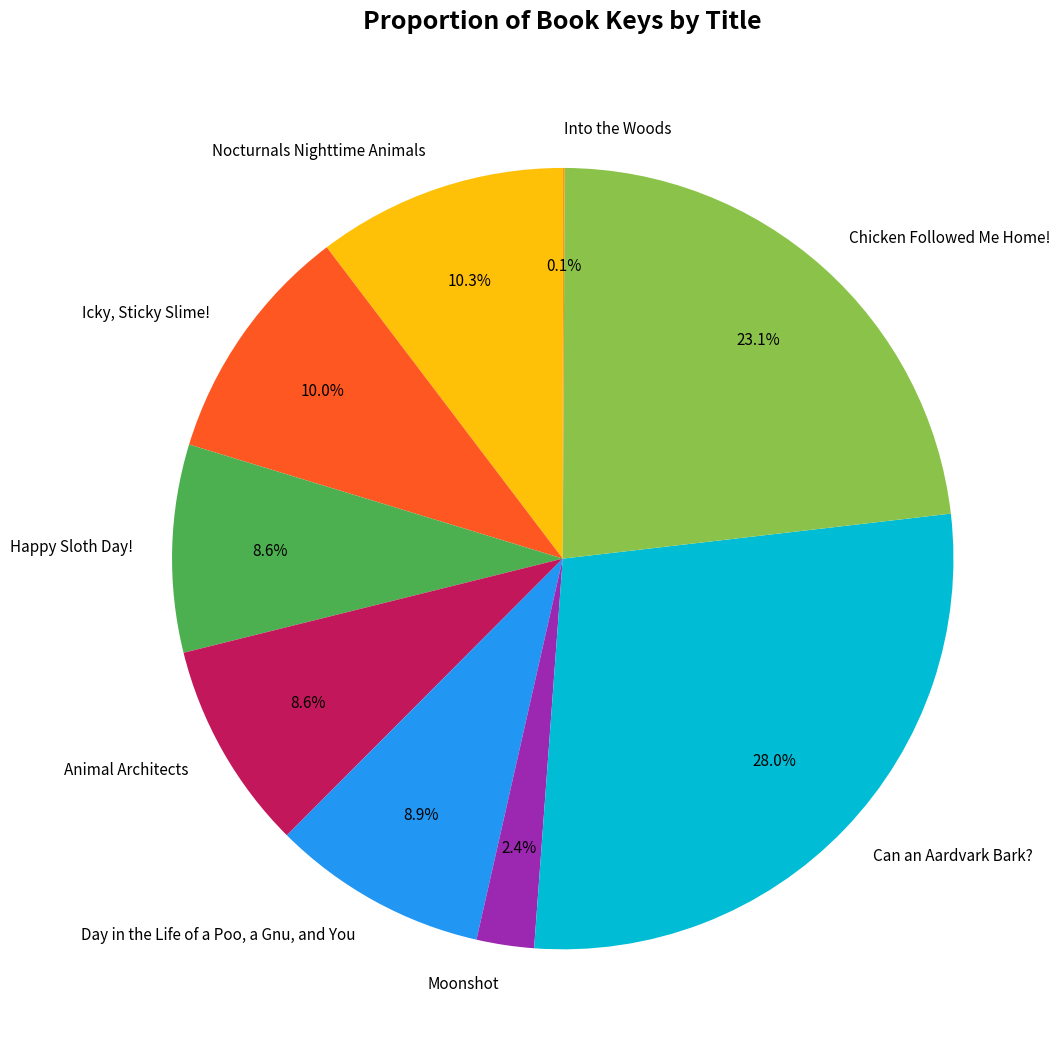

To the nearest percent, what portion does Chicken Followed Me Home! represent?

23%